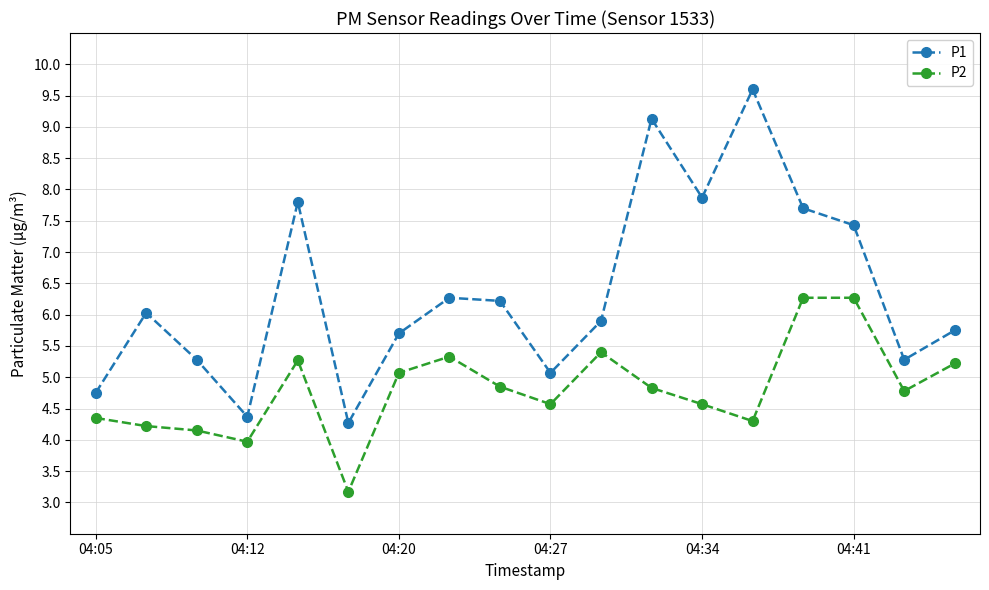

What is the value of the P1 point at the 13th from the left?

7.9